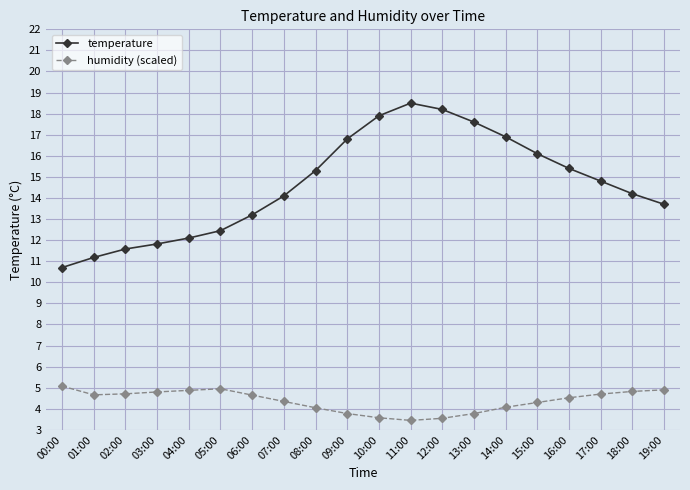

The temperature series shows 25.3 at 09:00. True or false?

False